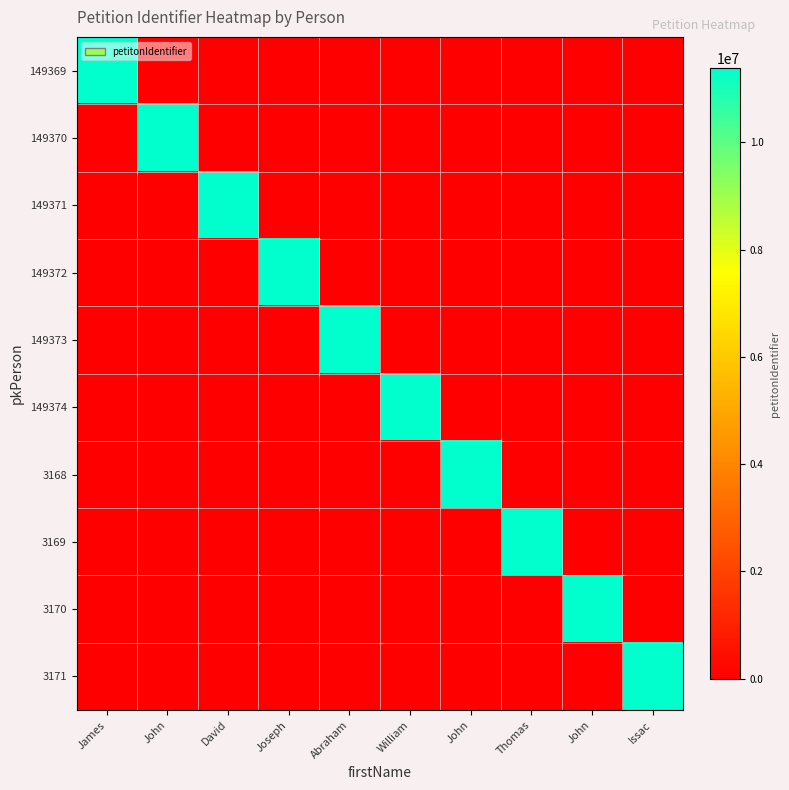

Reading right to left, transcribe all the data shown in this chart.

149369: Issac=0	John=0	Thomas=0	John=0	William=0	Abraham=0	Joseph=0	David=0	John=0	James=11381610
149370: Issac=0	John=0	Thomas=0	John=0	William=0	Abraham=0	Joseph=0	David=0	John=11381610	James=0
149371: Issac=0	John=0	Thomas=0	John=0	William=0	Abraham=0	Joseph=0	David=11381610	John=0	James=0
149372: Issac=0	John=0	Thomas=0	John=0	William=0	Abraham=0	Joseph=11381610	David=0	John=0	James=0
149373: Issac=0	John=0	Thomas=0	John=0	William=0	Abraham=11381610	Joseph=0	David=0	John=0	James=0
149374: Issac=0	John=0	Thomas=0	John=0	William=11381610	Abraham=0	Joseph=0	David=0	John=0	James=0
3168: Issac=0	John=0	Thomas=0	John=11381610	William=0	Abraham=0	Joseph=0	David=0	John=0	James=0
3169: Issac=0	John=0	Thomas=11381610	John=0	William=0	Abraham=0	Joseph=0	David=0	John=0	James=0
3170: Issac=0	John=11381610	Thomas=0	John=0	William=0	Abraham=0	Joseph=0	David=0	John=0	James=0
3171: Issac=11381610	John=0	Thomas=0	John=0	William=0	Abraham=0	Joseph=0	David=0	John=0	James=0